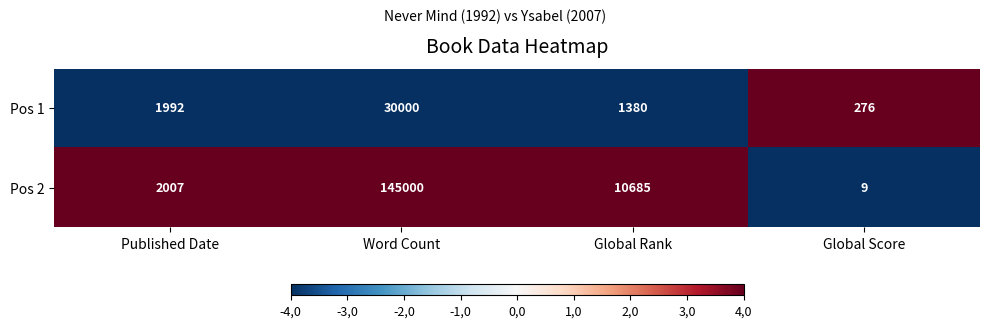

The Pos 1 series shows 1095 at Published Date. True or false?

False